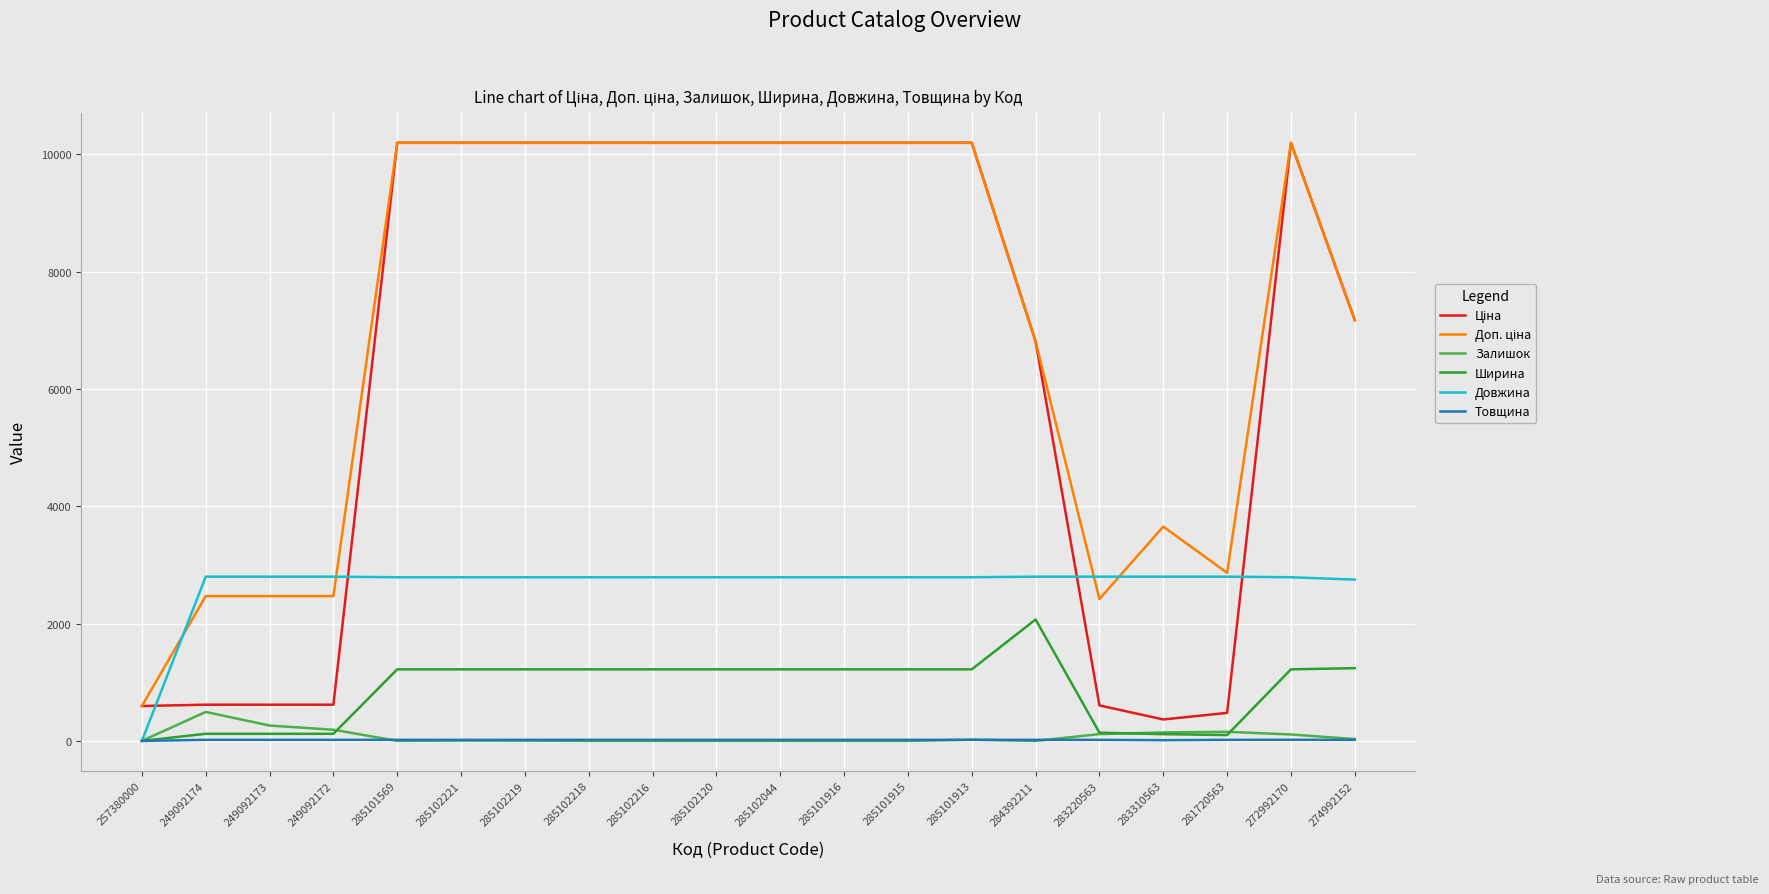

What is the spread (max minus min) of values at 285102218?

10195.7